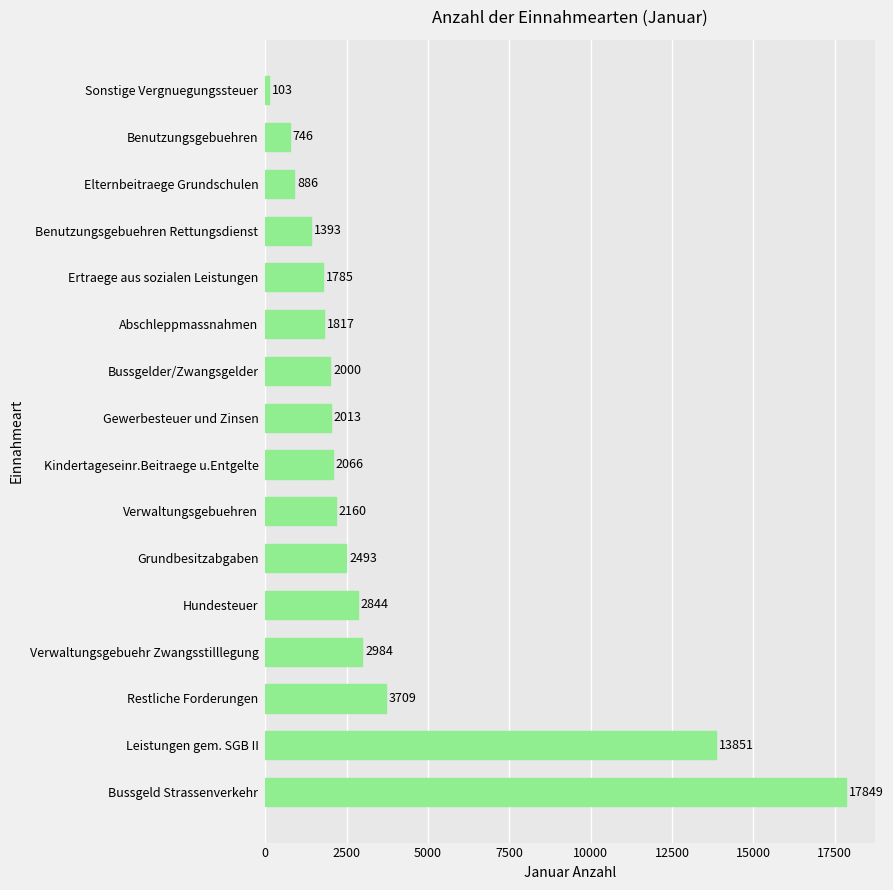

What is the maximum value shown in the chart?

17849